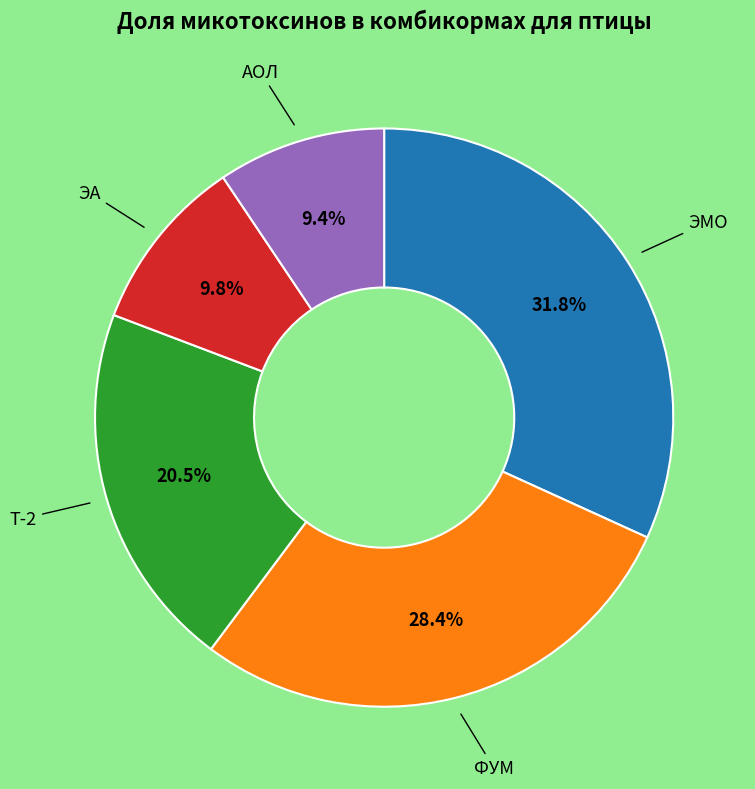

Is there a majority slice in this chart?

No